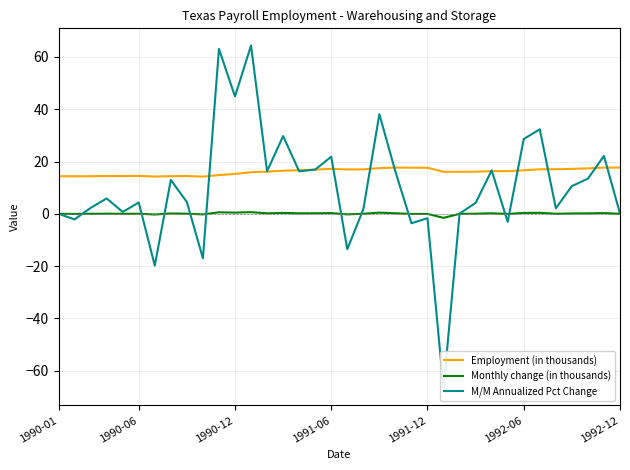

How many data points in Monthly change (in thousands) are less than 0?

8